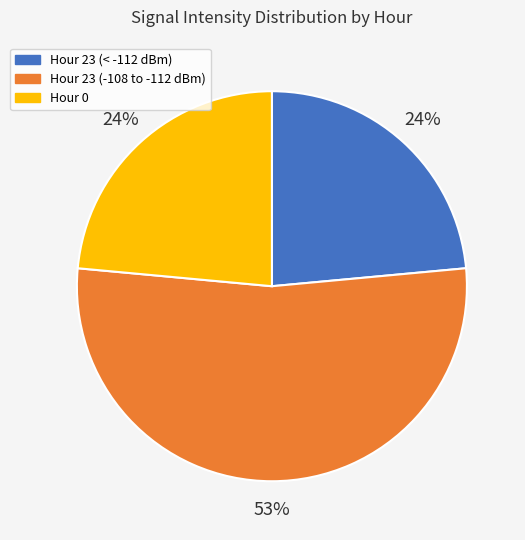

To the nearest percent, what portion does Hour 23 (< -112 dBm) represent?

24%